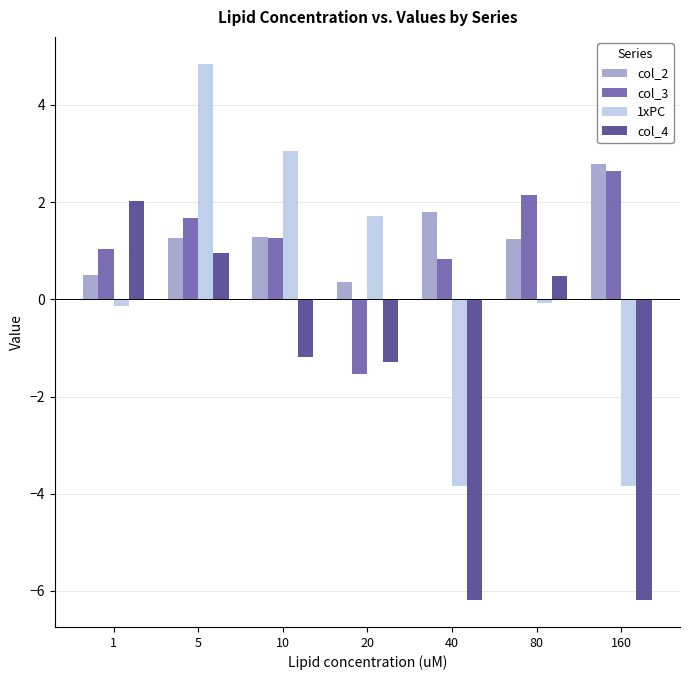

Which label corresponds to the largest value in the chart?

5